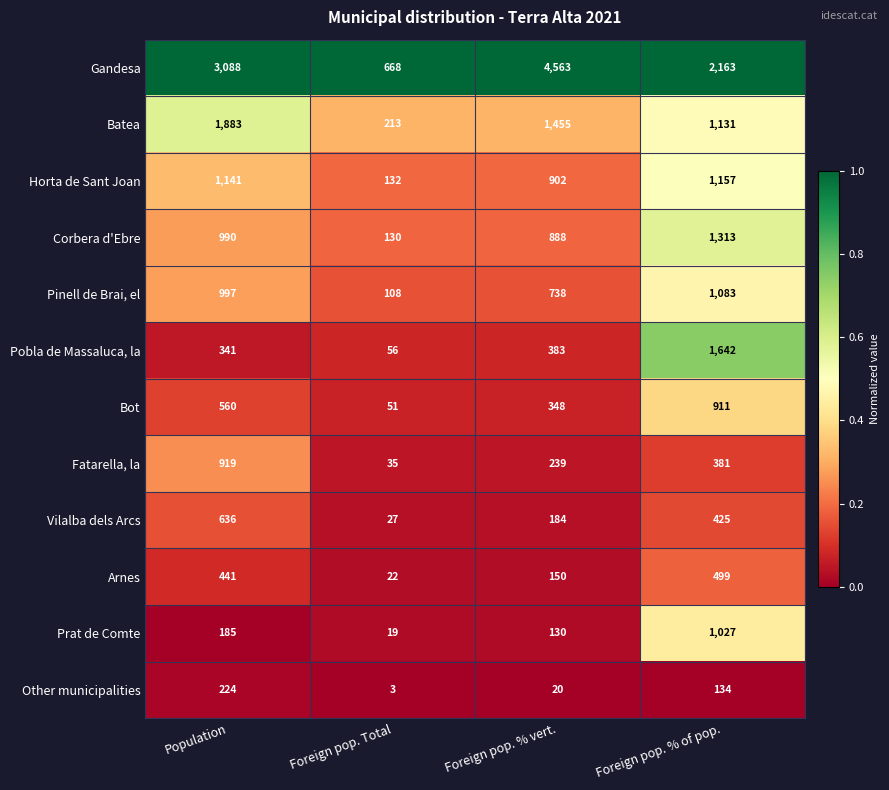

What is the greatest value displayed?

4563